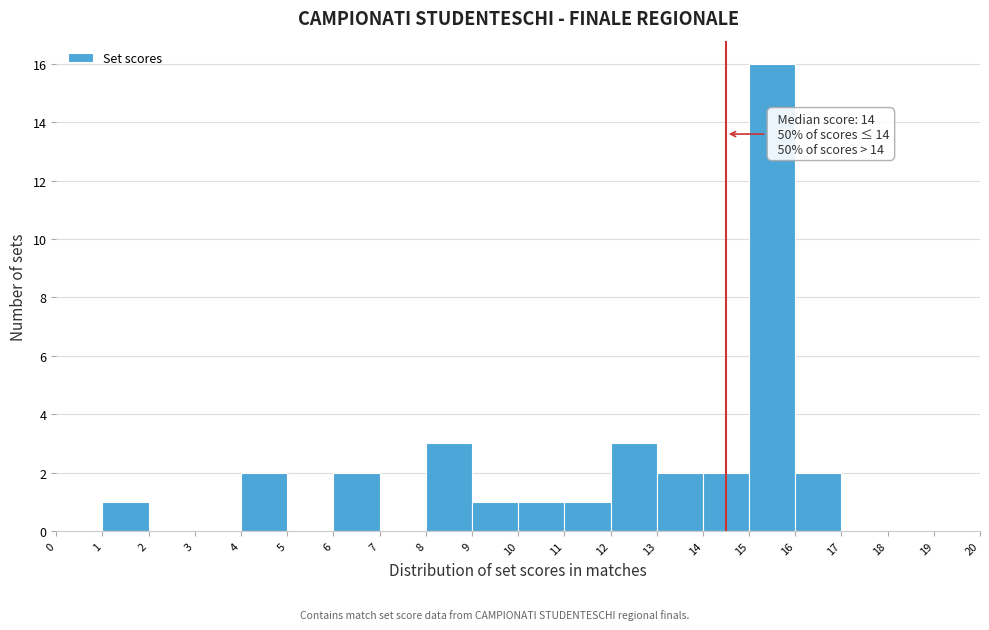

Over which range of the x-axis is the bar tallest?

15 to 16